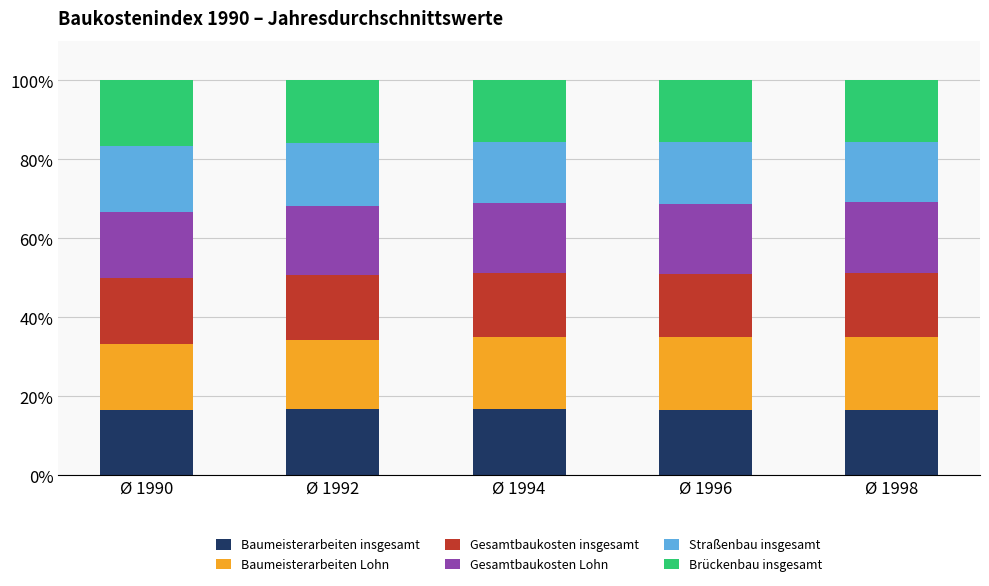

What is the maximum value for Baumeisterarbeiten insgesamt?

16.8